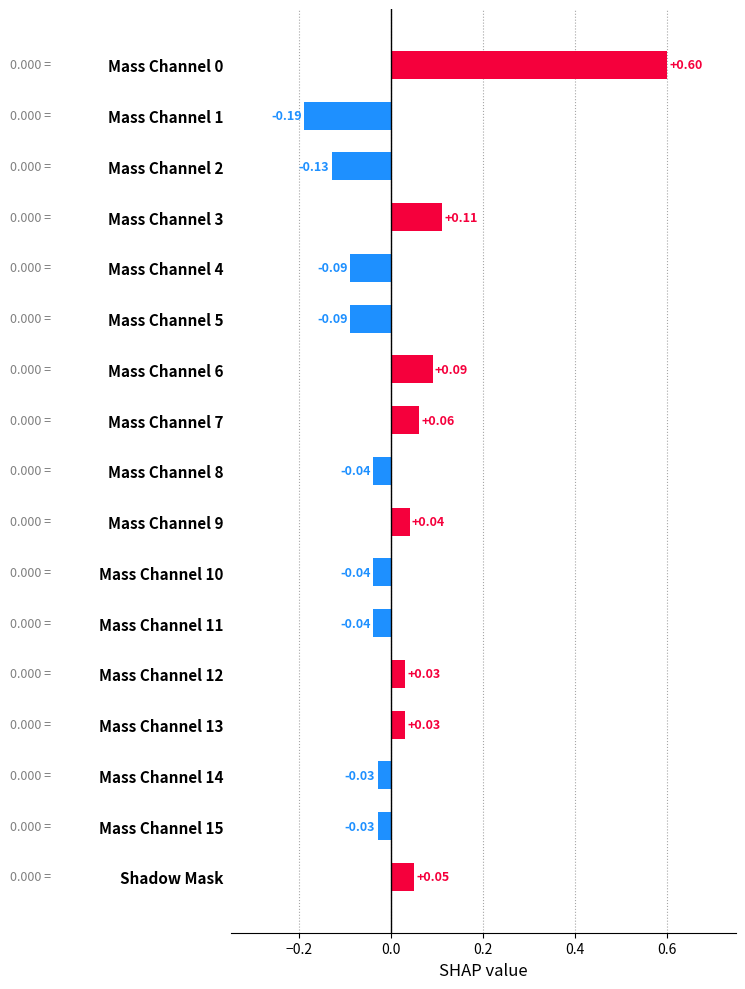

What is the difference between the maximum and minimum values?

0.8